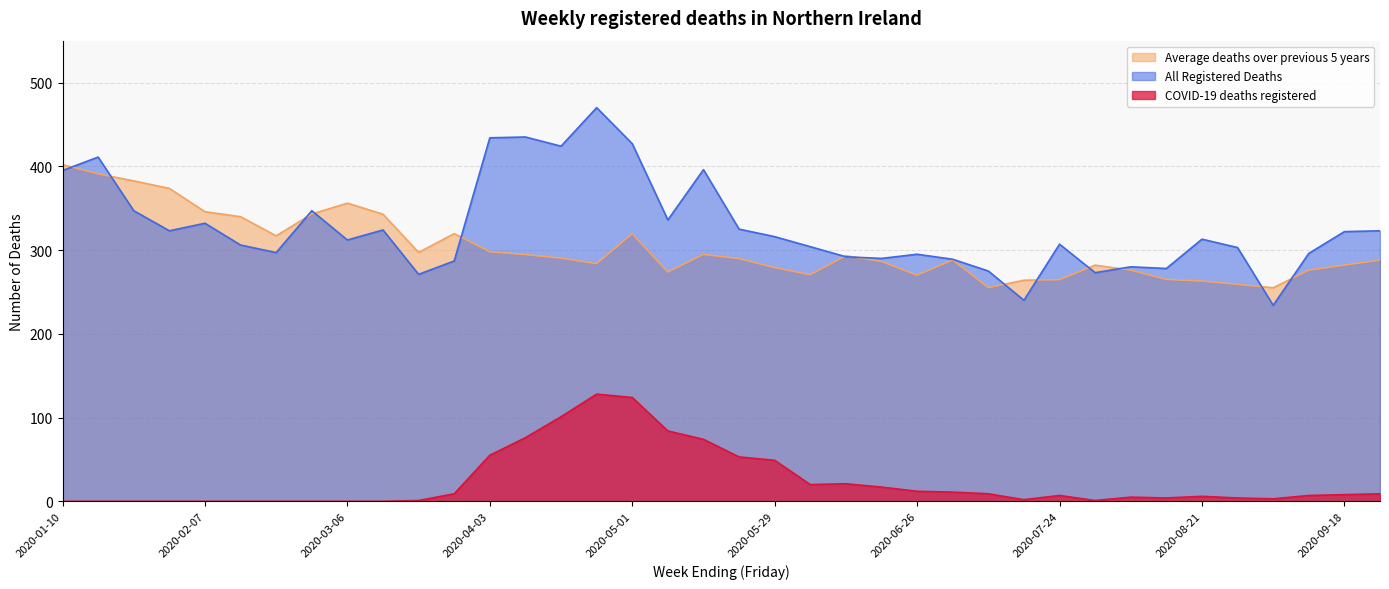

True or false: All Registered Deaths and COVID-19 deaths registered cross at least once.

False